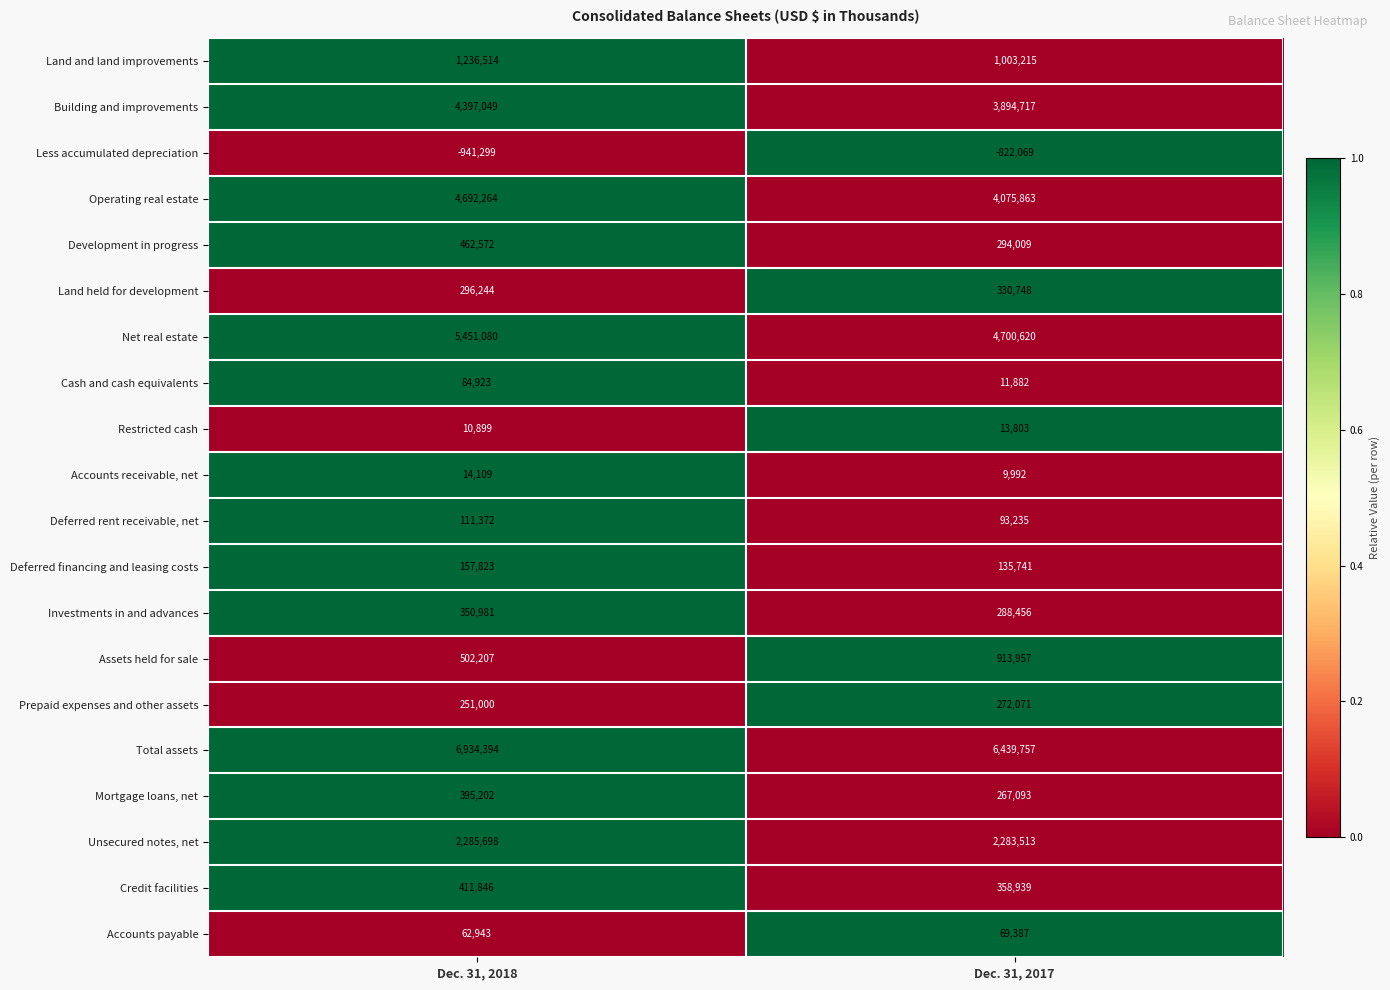

How many categories are shown in the chart?

2